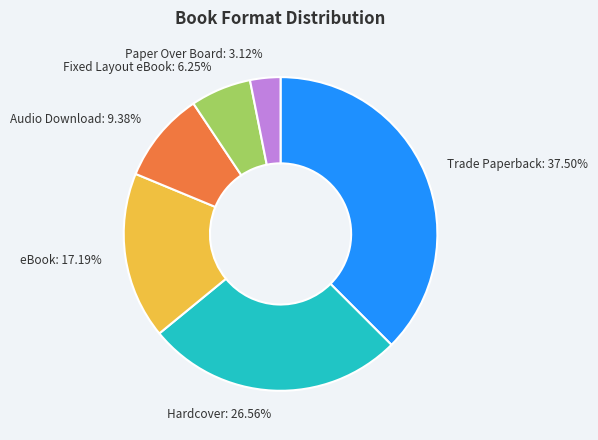

To the nearest percent, what is the combined percentage of Audio Download and Fixed Layout eBook?

16%